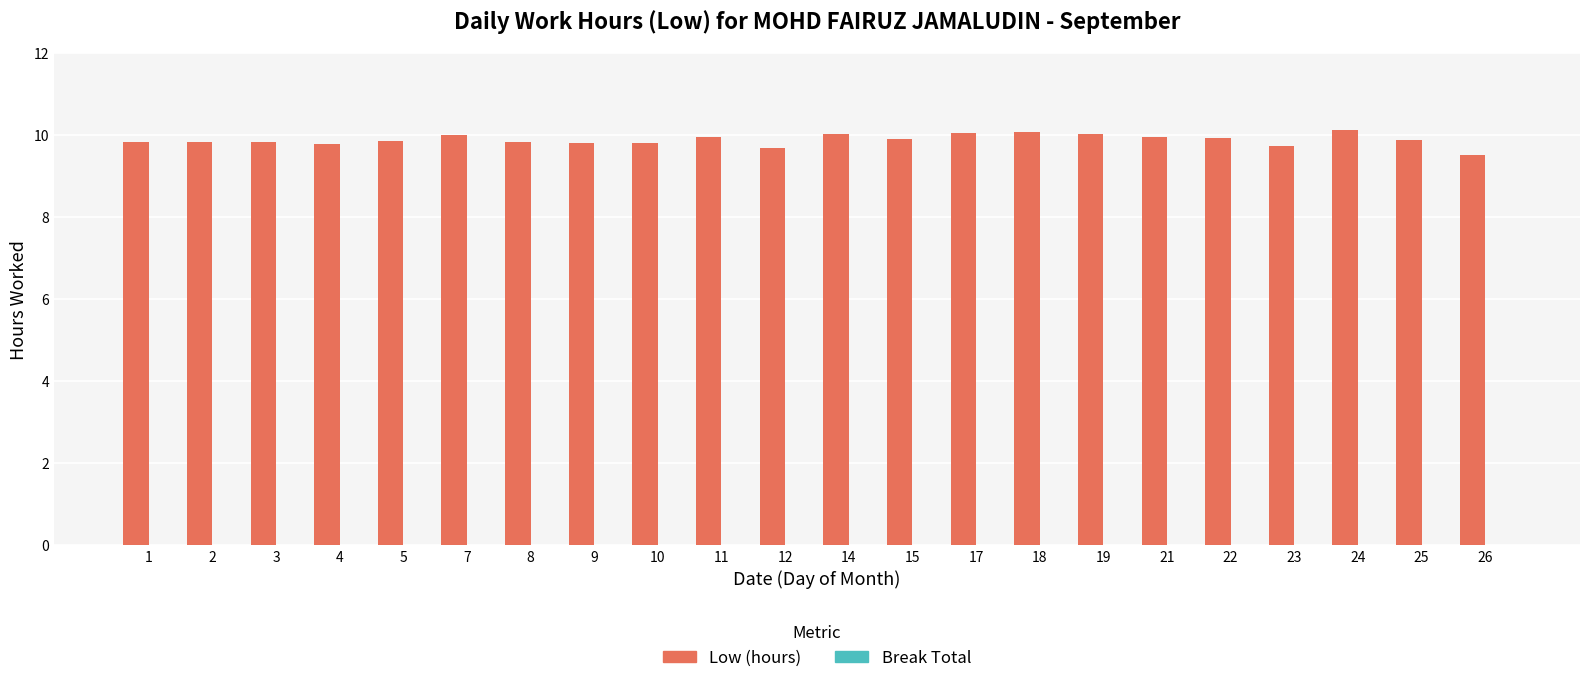

What is the greatest value displayed?

10.1